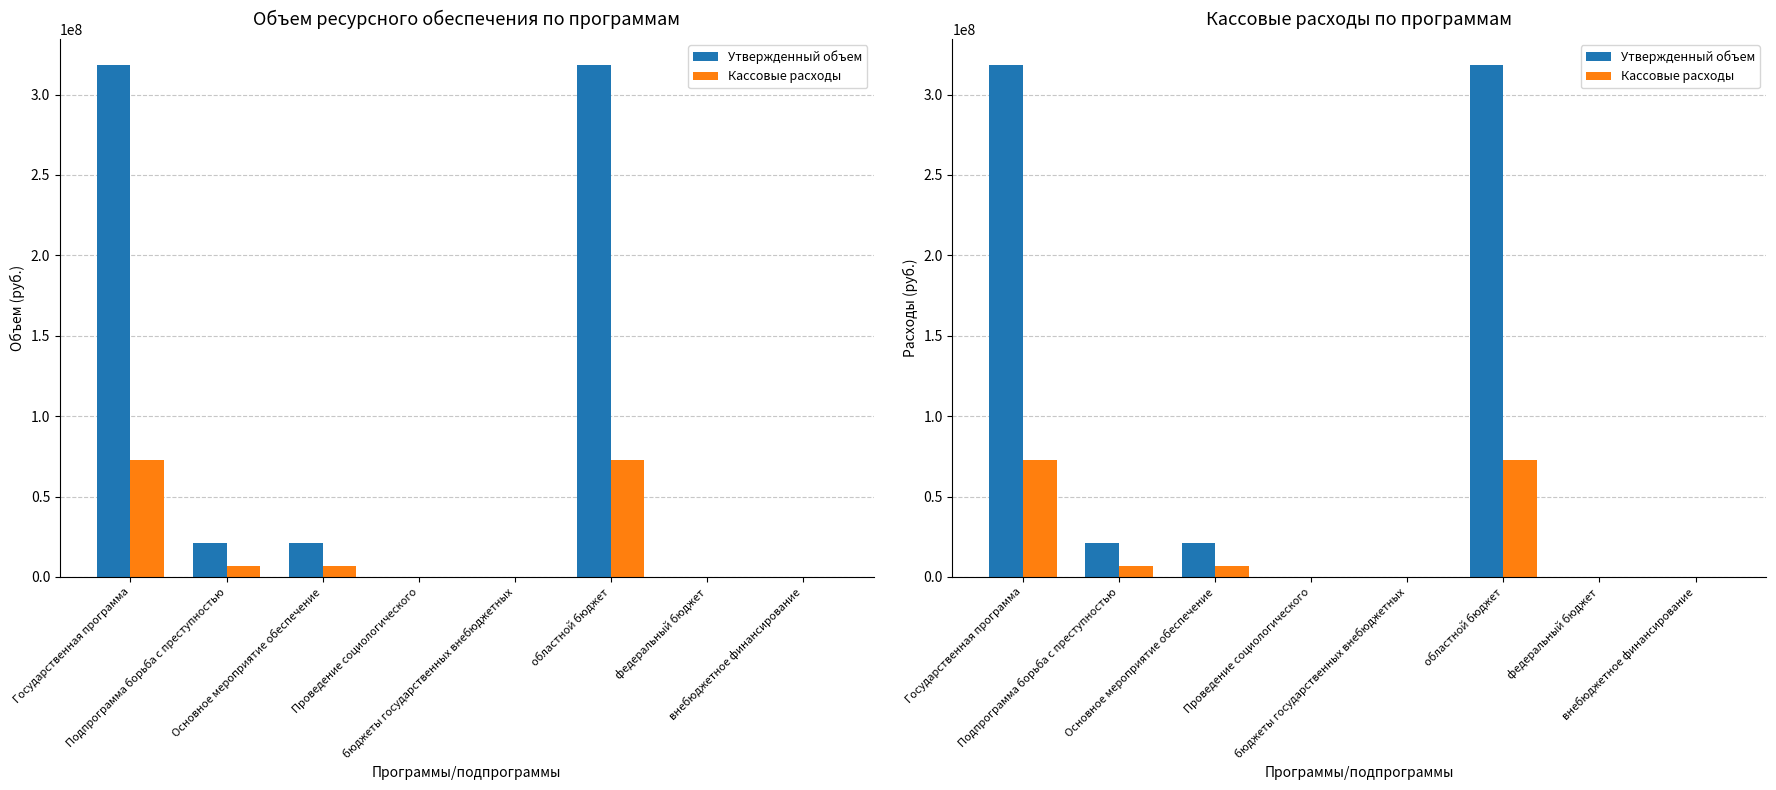

Reading right to left, extract all data points from this chart.

Утвержденный объем: 0.0	0.0	318507567.9	0.0	40000.0	21437262.8	21437262.8	318507567.9
Кассовые расходы: 0.0	0.0	72656787.2	0.0	75000.0	6900556.2	6900556.2	72656787.2